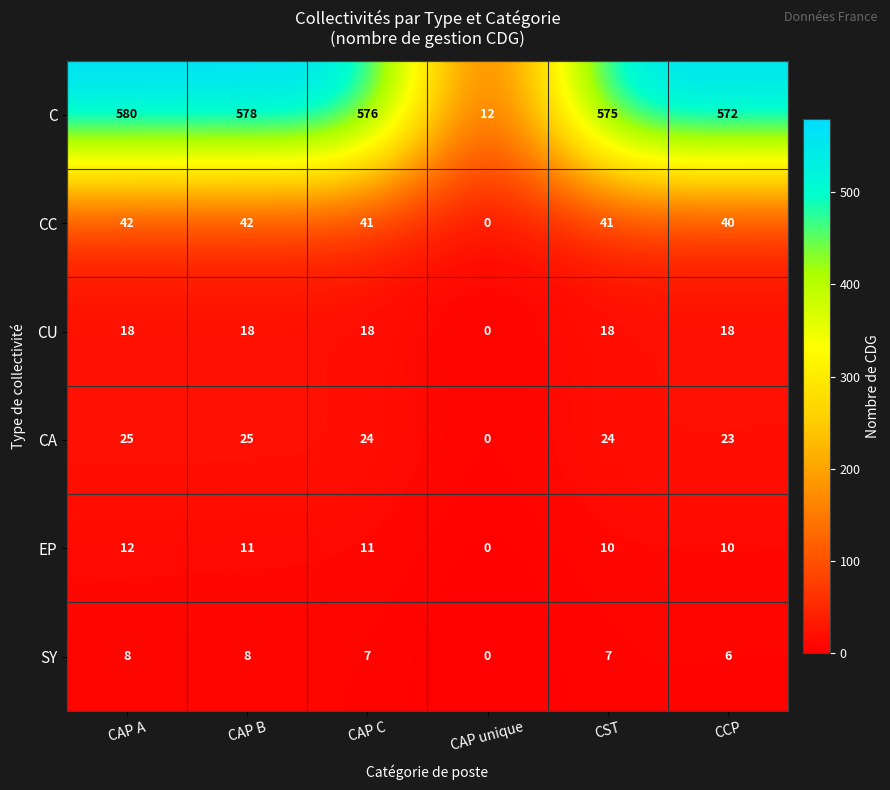

The CC series shows 20 at CCP. True or false?

False